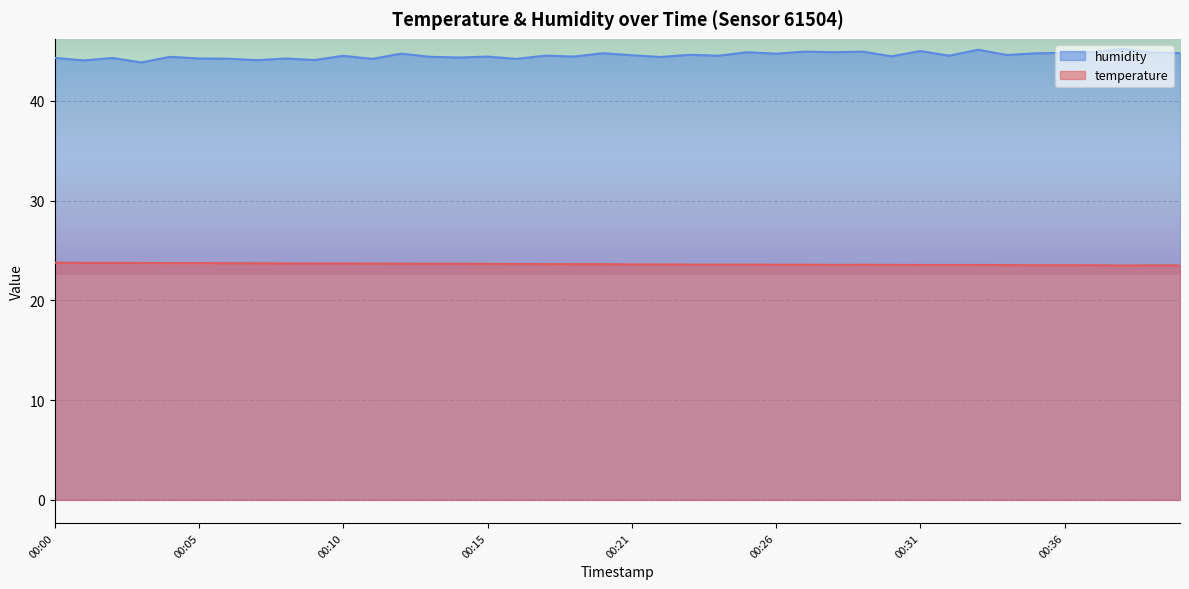

What is the difference between the second highest and second lowest values in the temperature series?

0.2